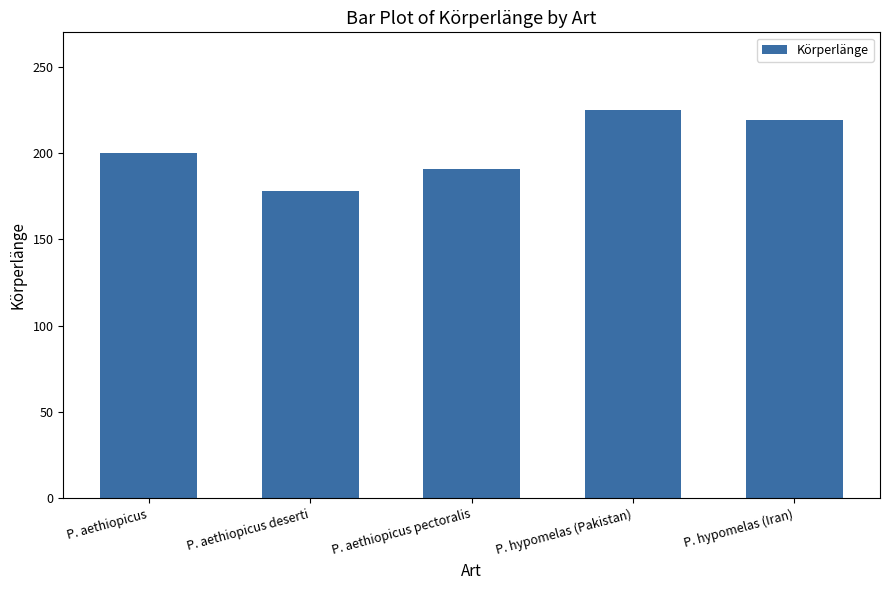

What is the approximate value at P. aethiopicus deserti, to the nearest 10?

180